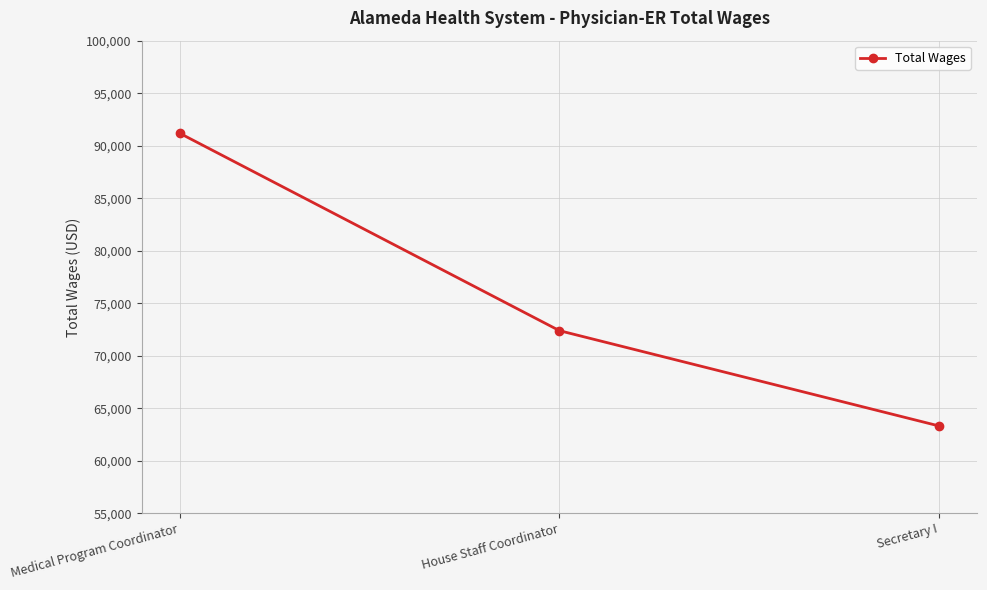

What is the value of the 2nd point from the left?

72381